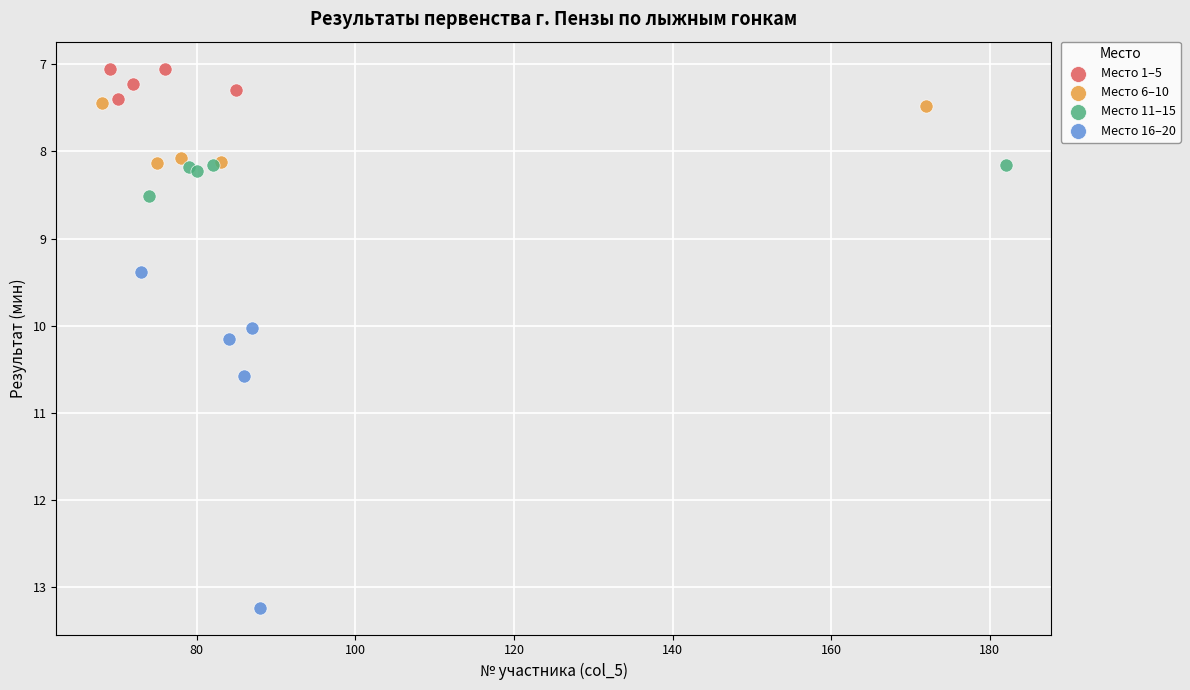

Which series reaches the maximum Y coordinate?

Место 16–20